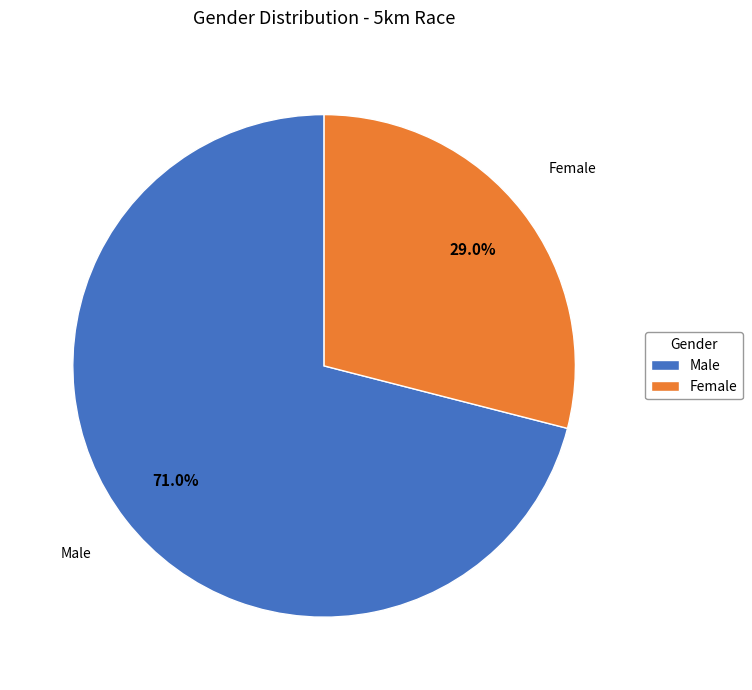

Does any single category account for the majority?

Yes